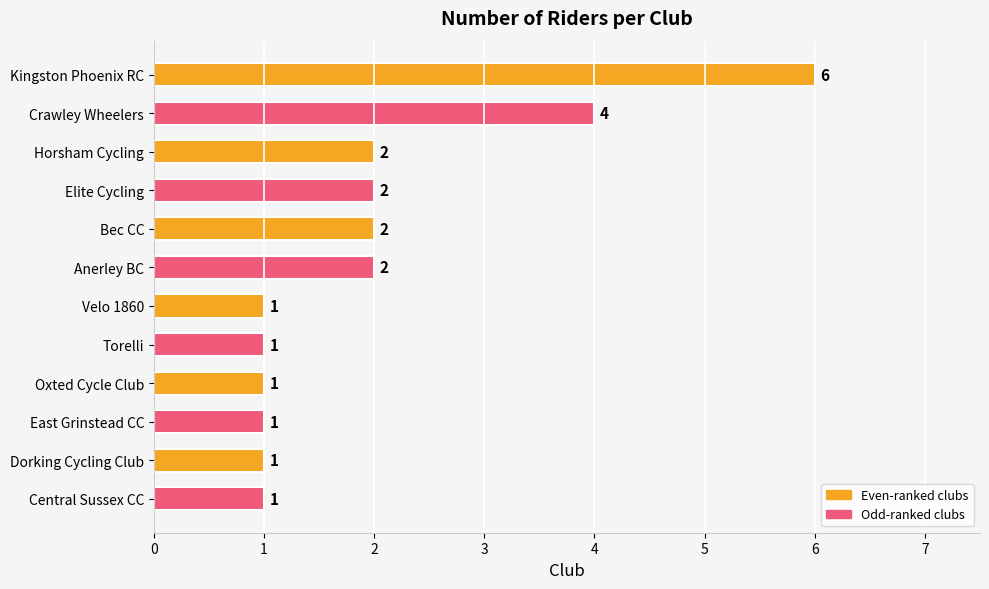

The value at Bec CC is 2. True or false?

True